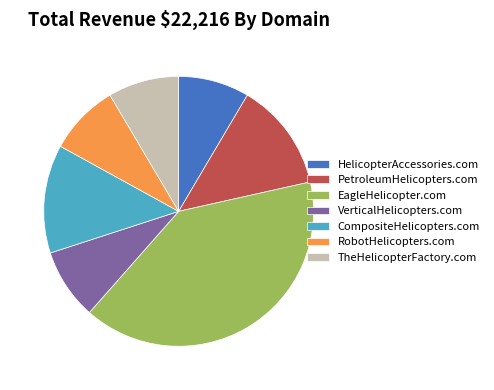

What is the ratio of the value at CompositeHelicopters.com to the value at HelicopterAccessories.com?

1.5